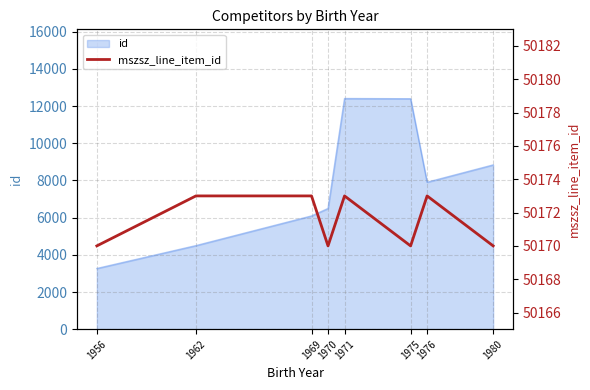

True or false: the data shows 15444 at 1975.

False